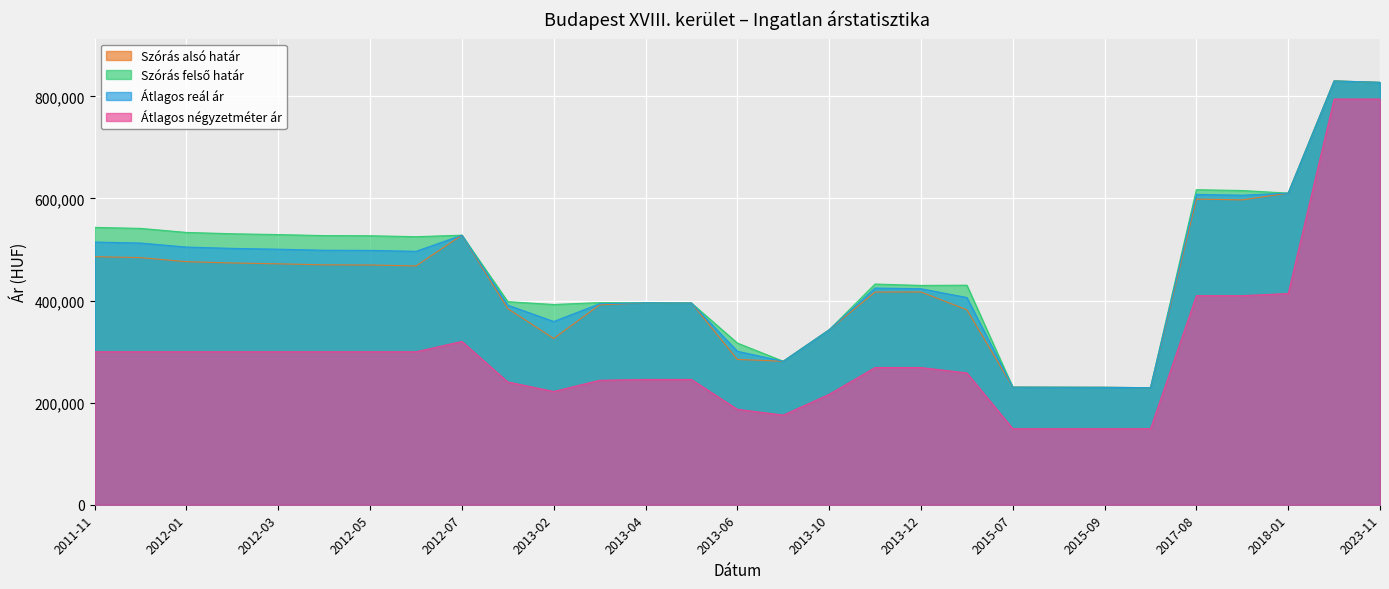

Which has a higher value, 2011-11 or 2015-09?

2011-11